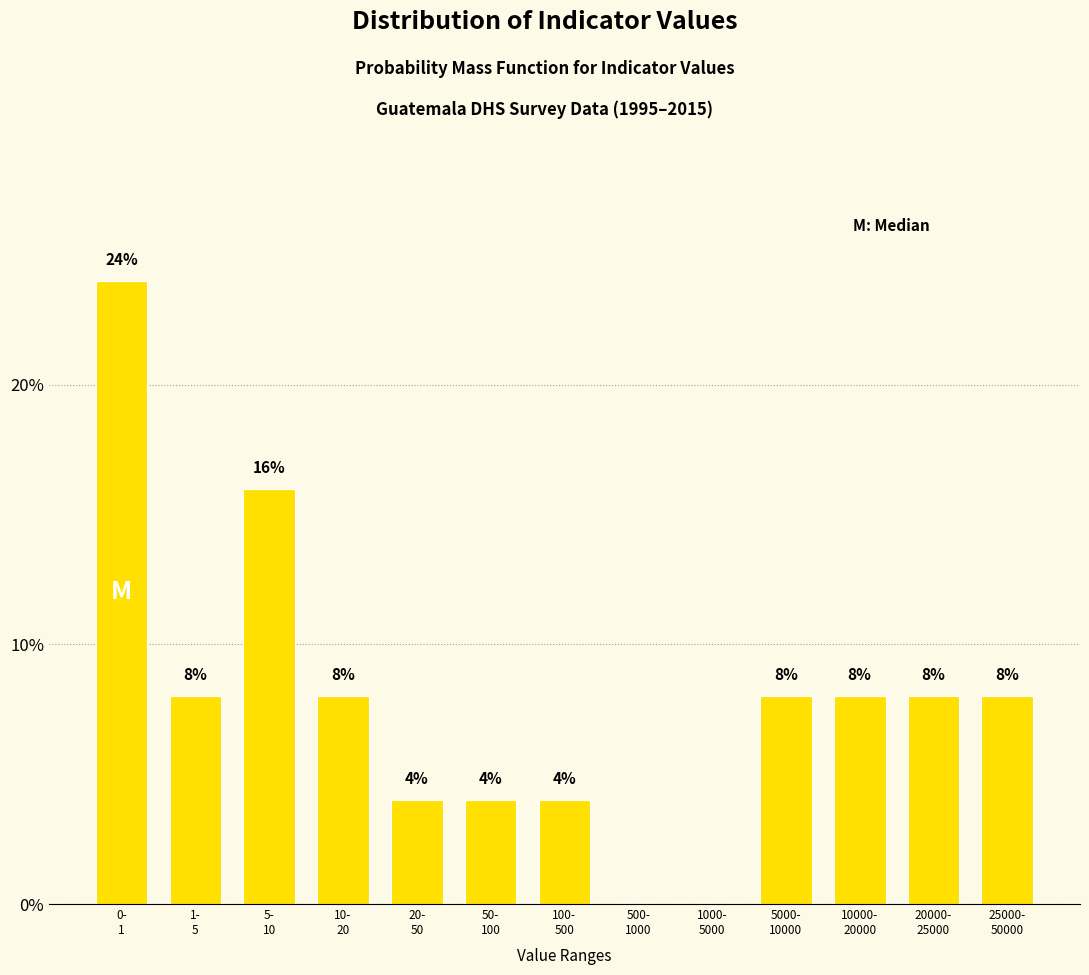

What is the greatest value displayed?

24